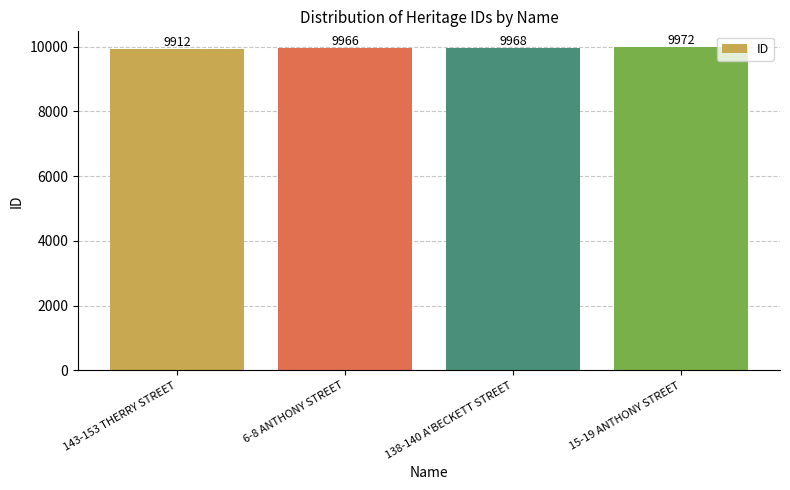

At which category does the chart reach its peak across all series?

15-19 ANTHONY STREET